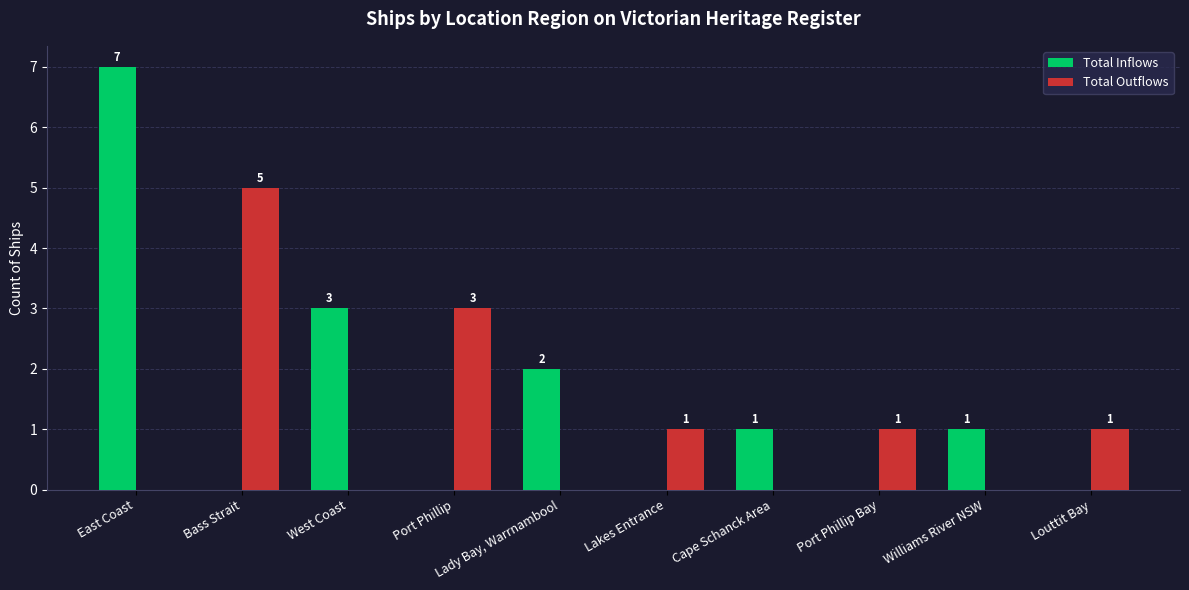

What is the sum of all Total Inflows values?

14